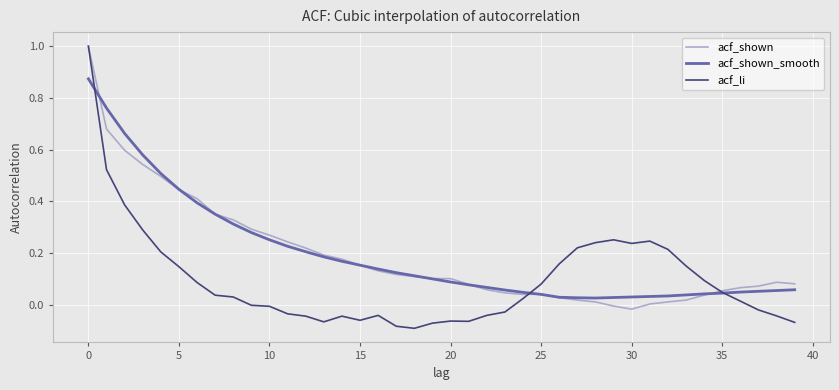

Is this an area chart (filled region under the line)?

No